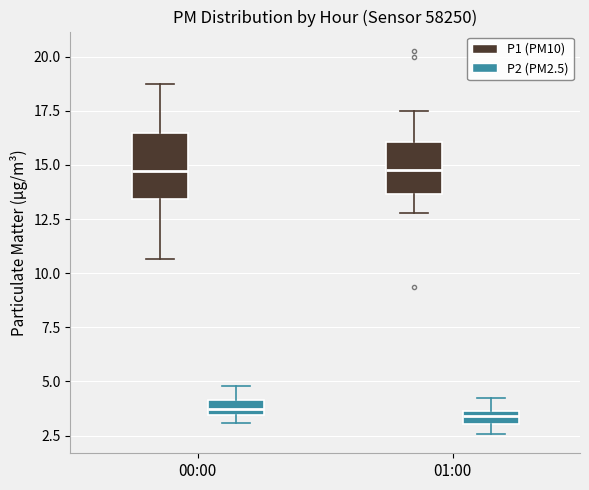

Which box is the tallest, from its lower edge to its upper edge?

00:00 (P1 (PM10))